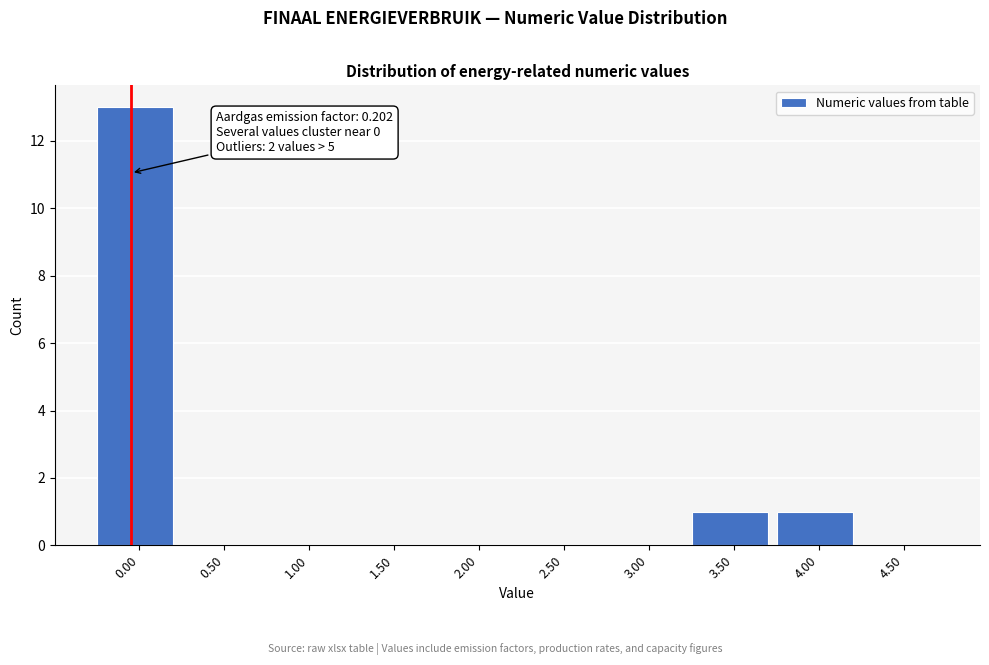

Reading left to right, list all the values displayed in this chart.

0.00=13	0.50=0	1.00=0	1.50=0	2.00=0	2.50=0	3.00=0	3.50=1	4.00=1	4.50=0